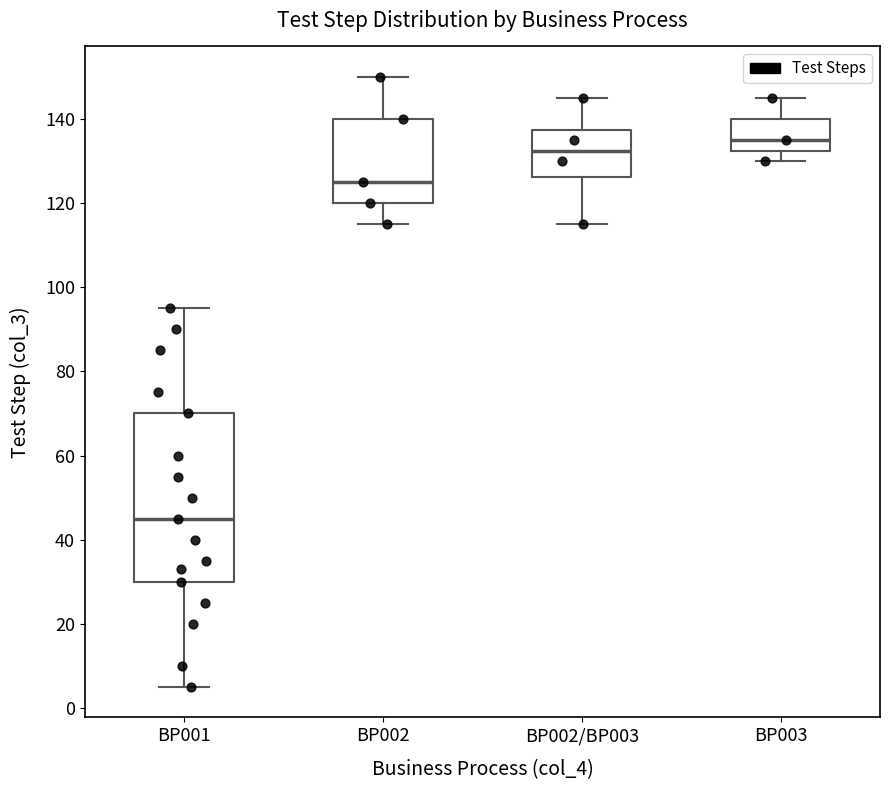

Reading left to right, read every box against the y-axis: the position of its median line, the range the box covers, and the ends of its whiskers. The values are not printed on the chart, so give them approximately, as read against the axis.

BP001: median 46, box 30 to 70, whiskers 6 to 96
BP002: median 126, box 120 to 140, whiskers 116 to 150
BP002/BP003: median 132, box 126 to 138, whiskers 116 to 146
BP003: median 136, box 132 to 140, whiskers 130 to 146